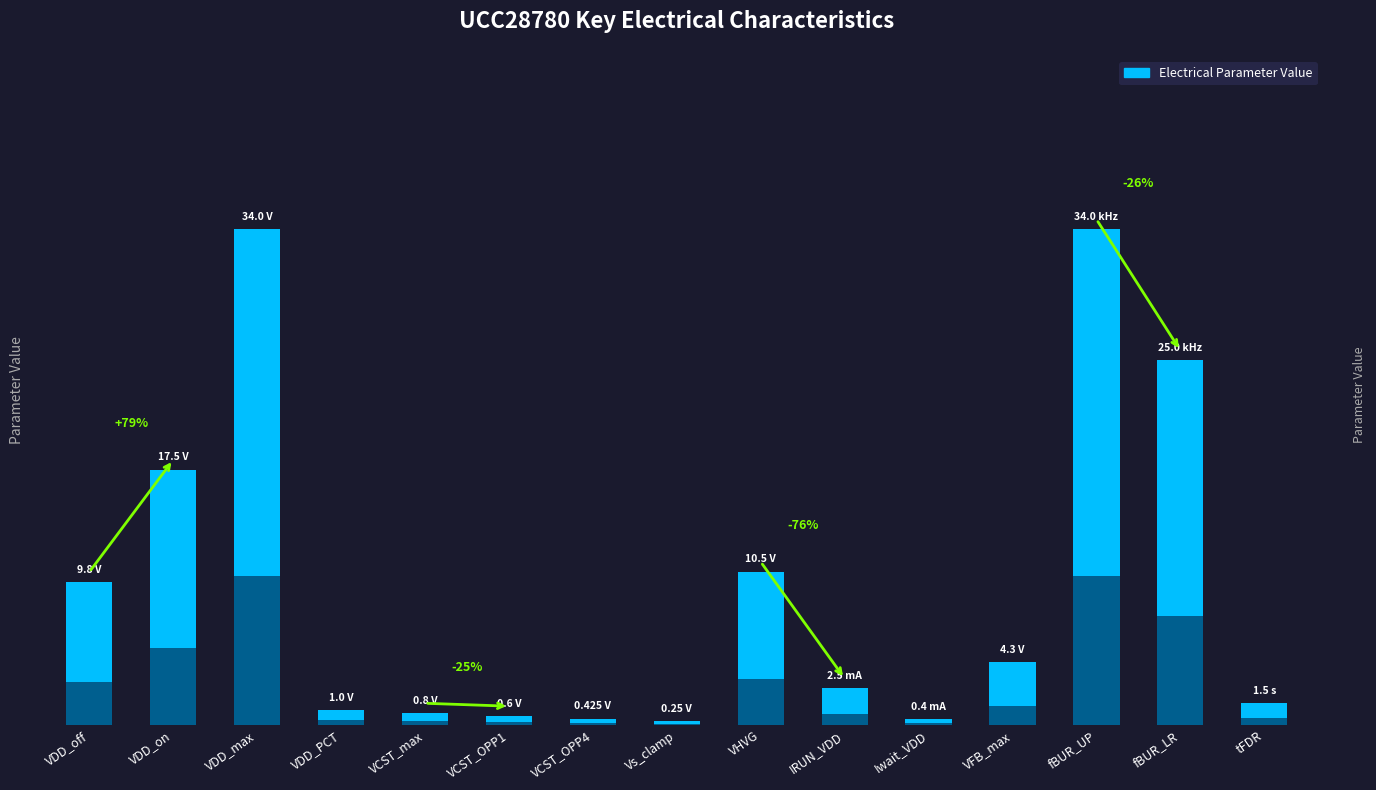

Are the bars horizontal?

No